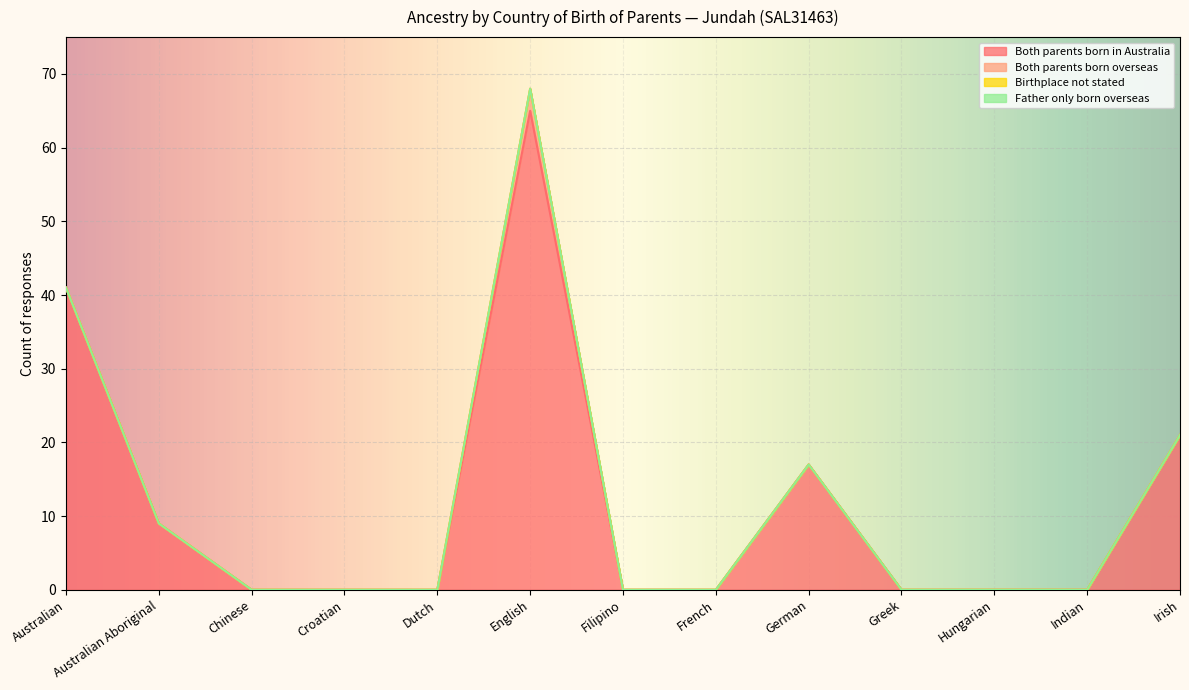

True or false: Both parents born in Australia and Father only born overseas cross at least once.

False